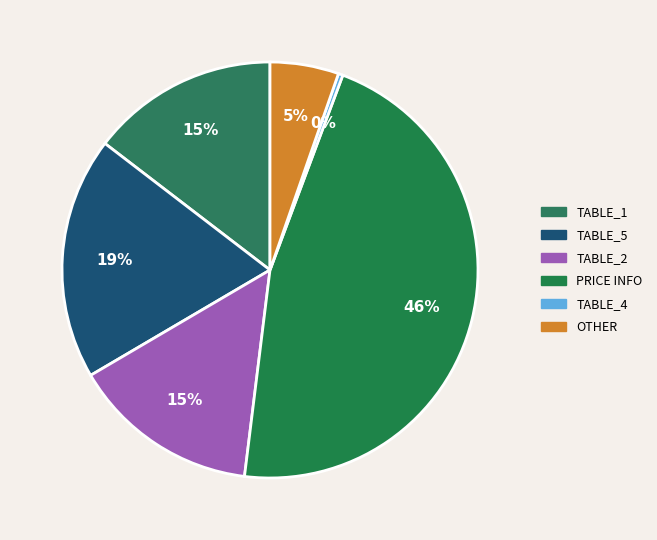

How many segments does this pie chart have?

6